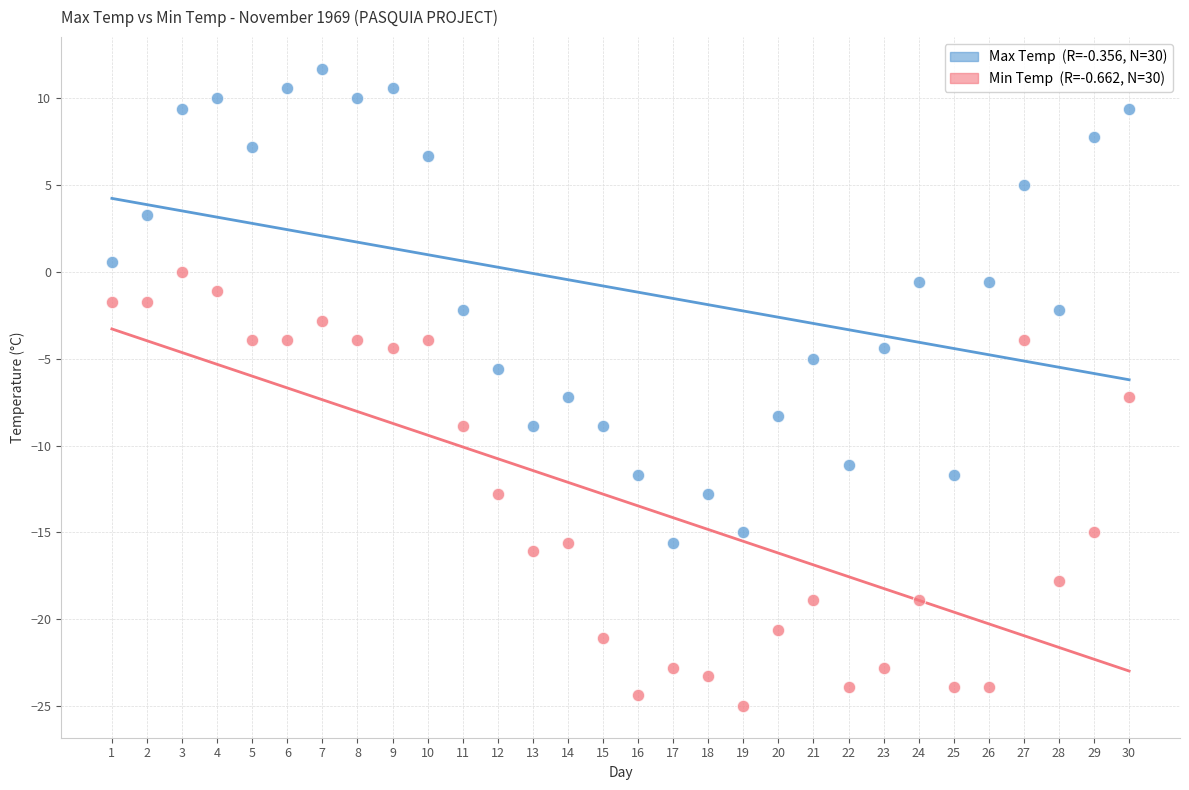

Across all data points, what is the range of Y values (max minus min)?

36.7